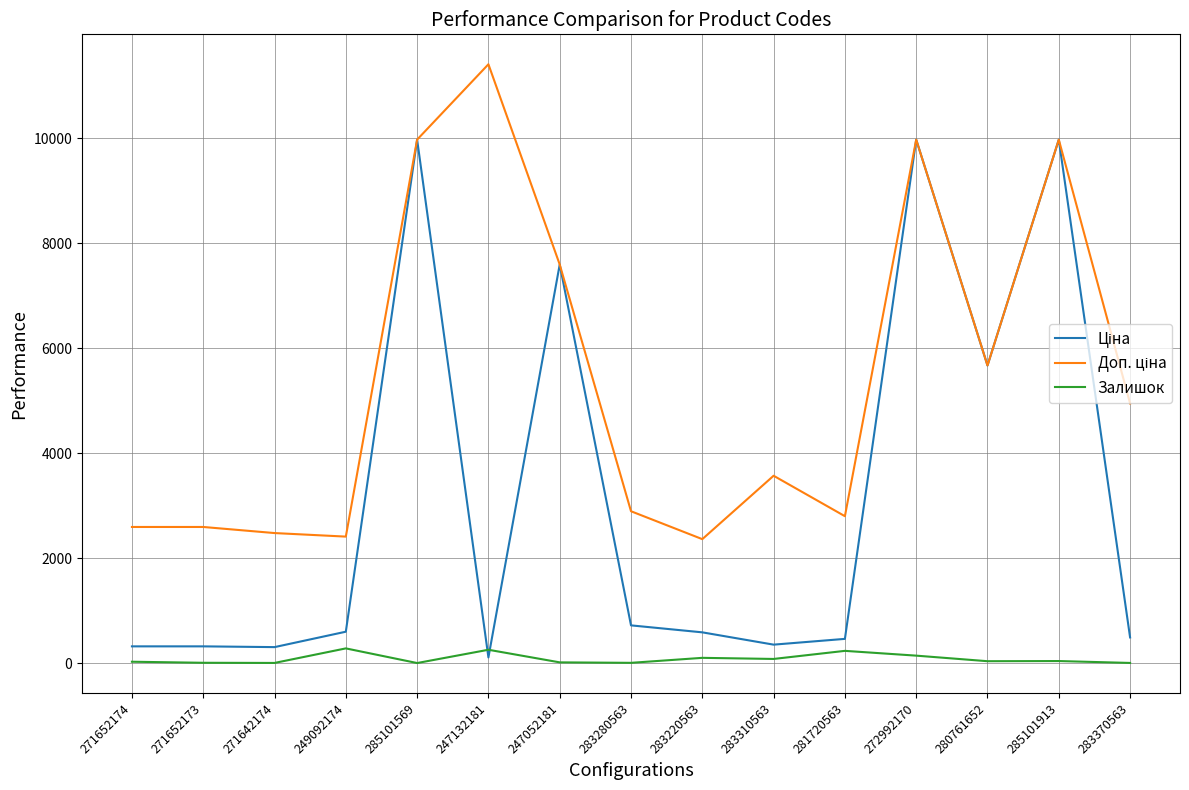

Which label corresponds to the largest value in the chart?

247132181